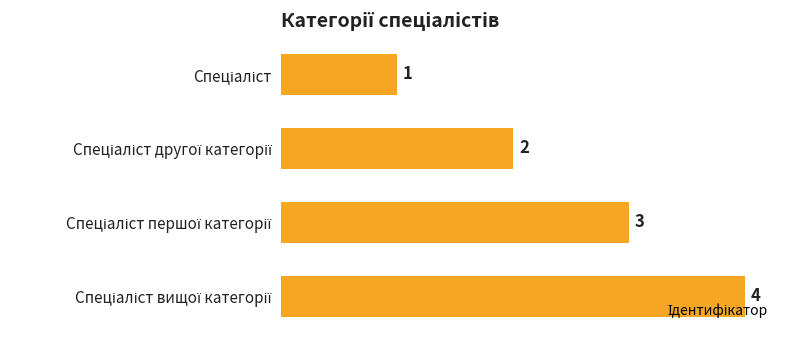

Count the values in the range 2 to 4.

3